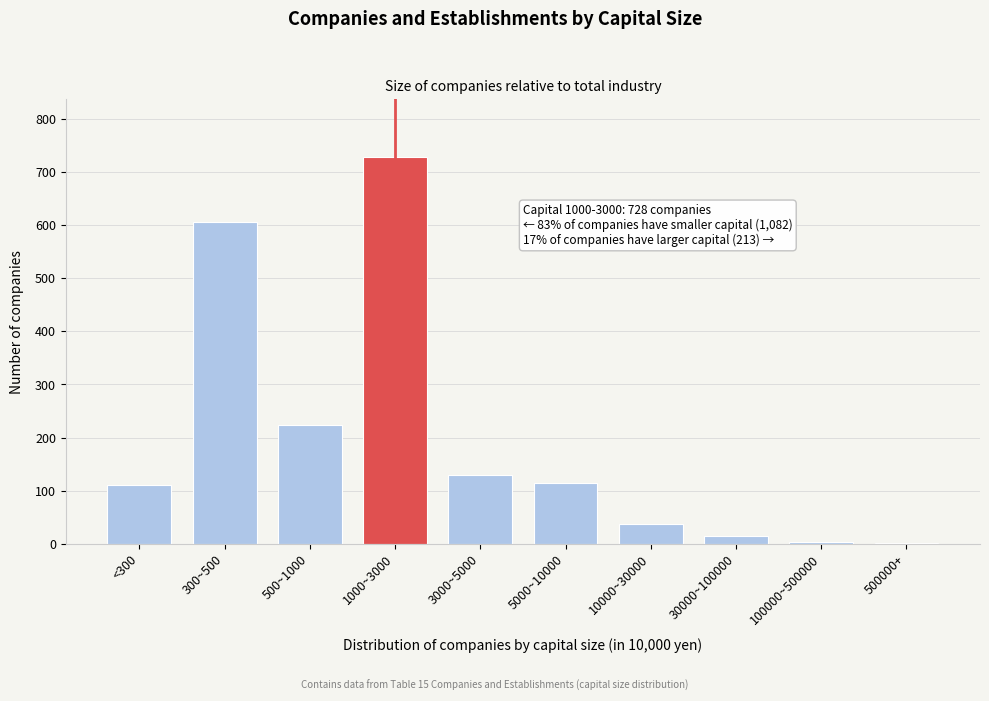

What is the change in value from 300~500 to 3000~5000?

-476